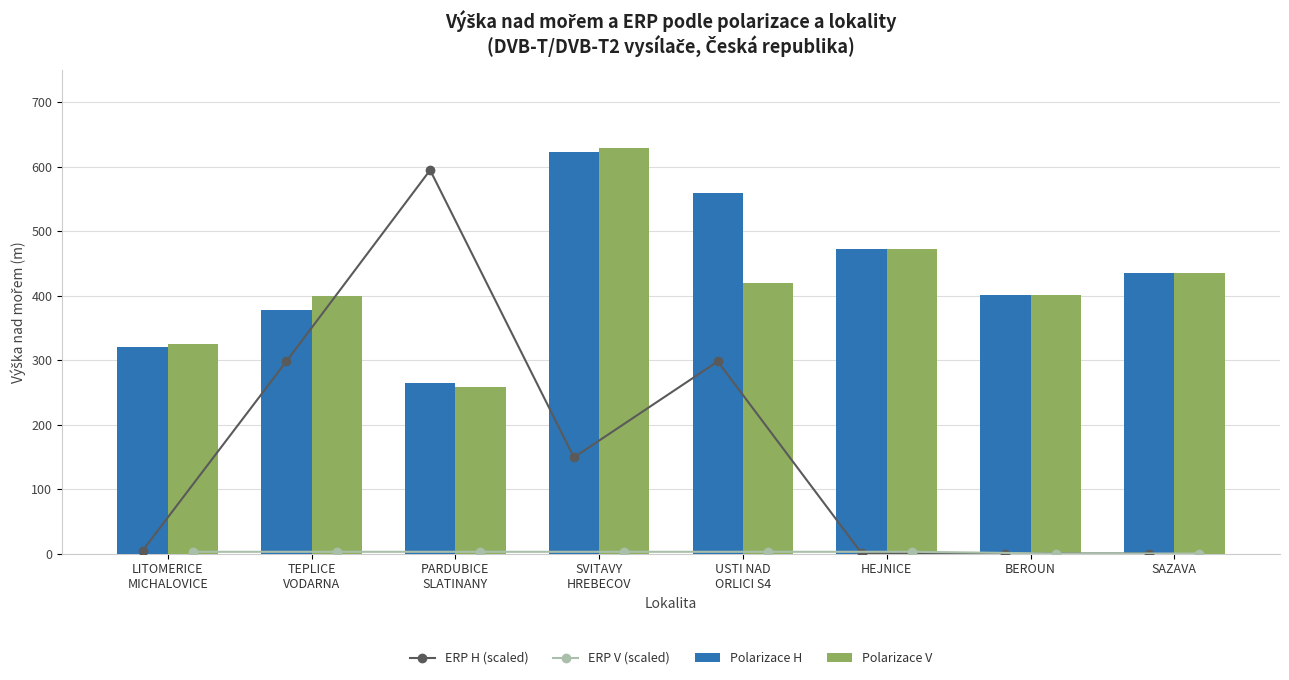

List the labels in order of Polarizace H value, smallest first.

PARDUBICE
SLATINANY, LITOMERICE
MICHALOVICE, TEPLICE
VODARNA, BEROUN, SAZAVA, HEJNICE, USTI NAD
ORLICI S4, SVITAVY
HREBECOV